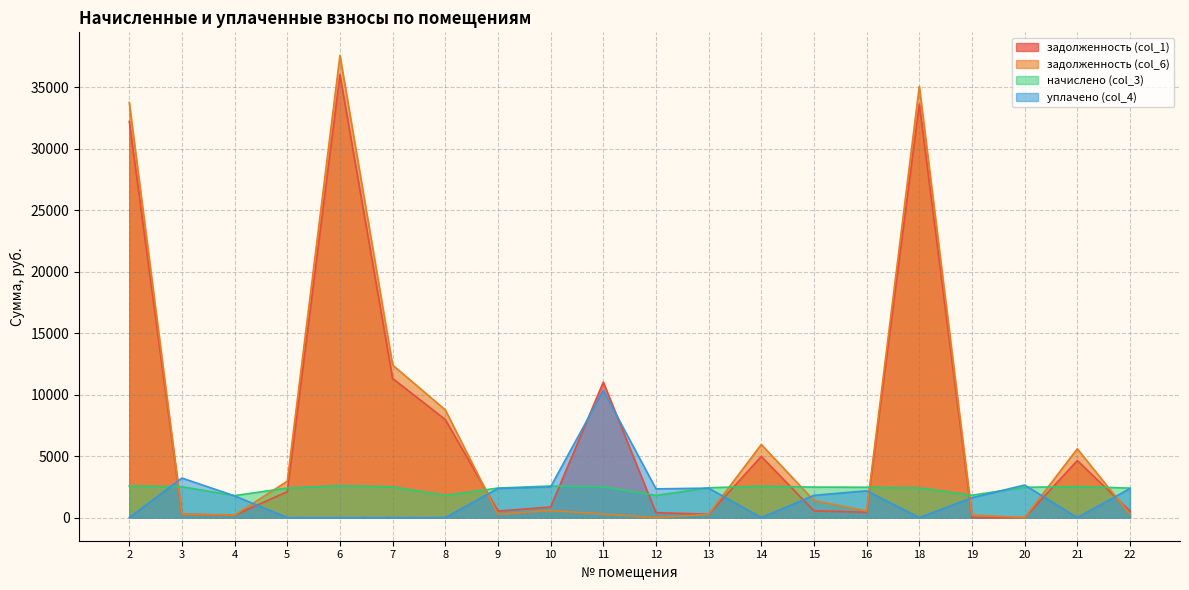

True or false: уплачено (col_4) and задолженность (col_1) intersect in this chart.

True